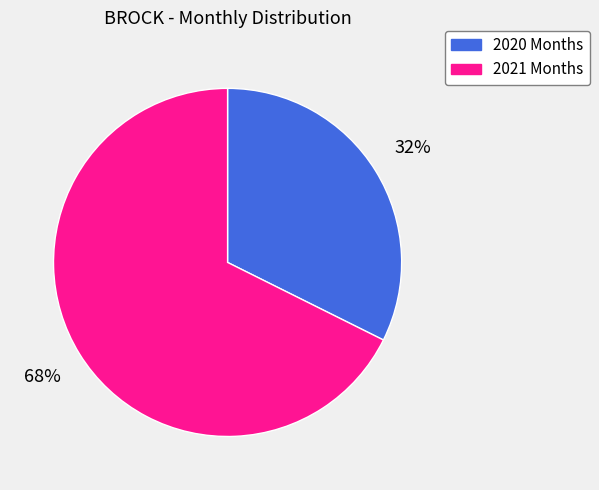

To the nearest percent, what is the average slice percentage?

50%